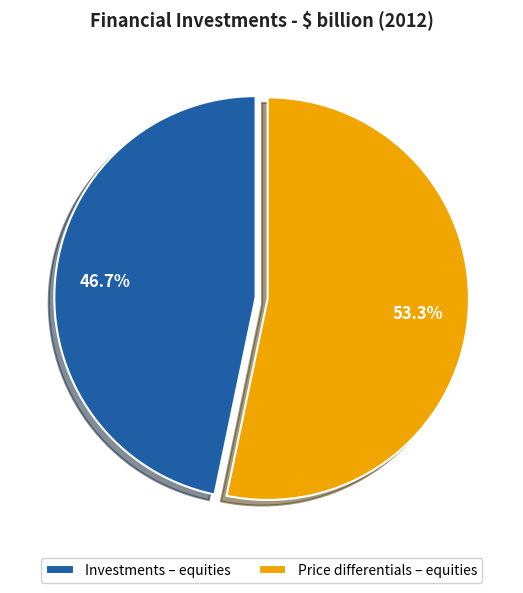

Which category has the biggest portion of the pie?

Price differentials – equities